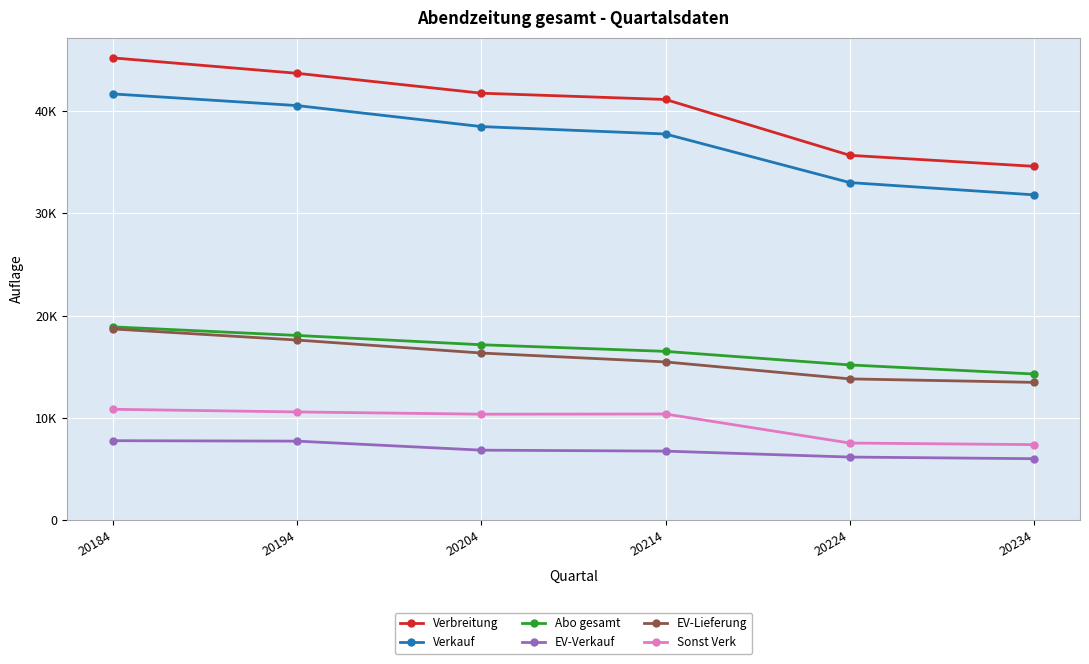

True or false: Verbreitung and Verkauf intersect in this chart.

False